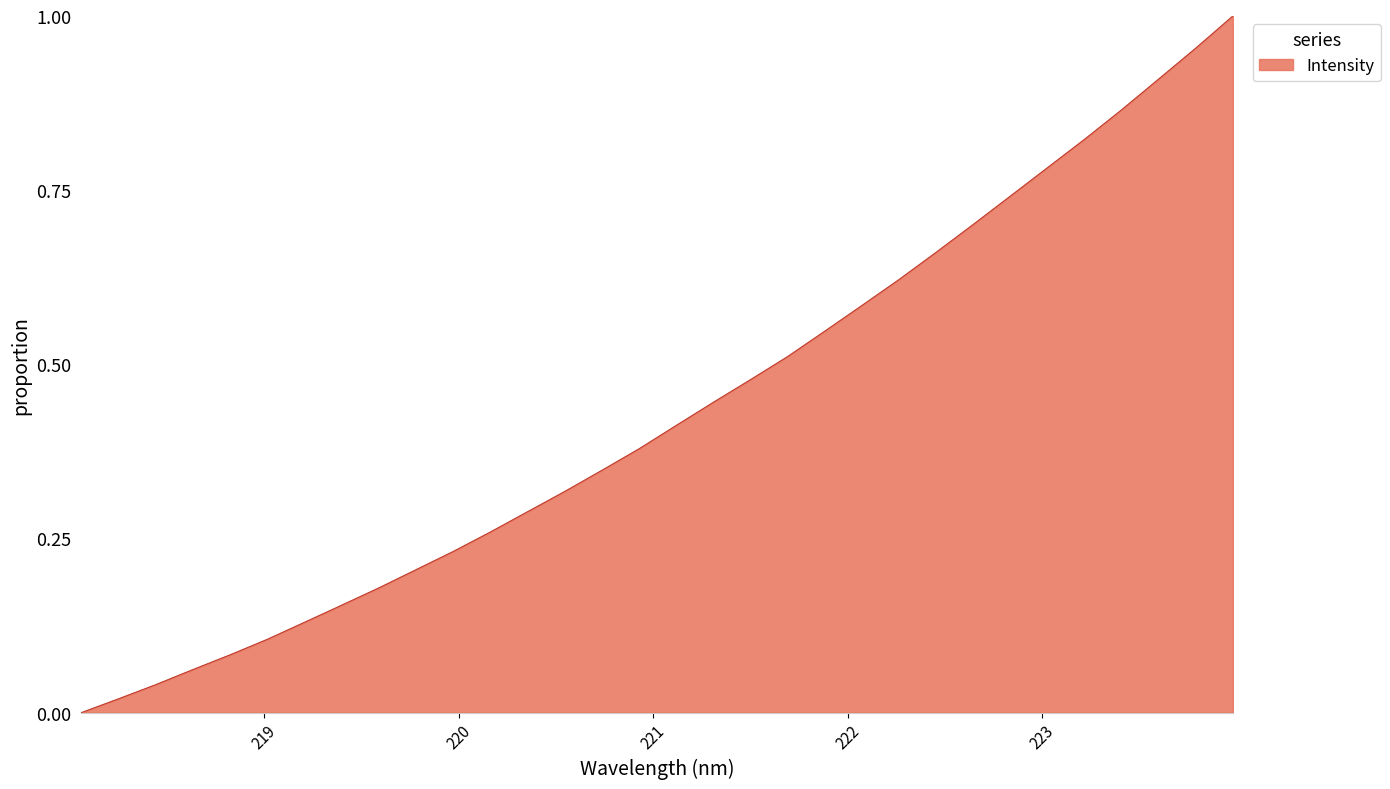

Reading left to right, transcribe all the data shown in this chart.

218.0596=0.0	218.2508=0.0	218.442=0.0	218.6332=0.1	218.8244=0.1	219.0156=0.1	219.2067=0.1	219.3979=0.2	219.589=0.2	219.7801=0.2	219.9712=0.2	220.1623=0.3	220.3533=0.3	220.5444=0.3	220.7354=0.3	220.9264=0.4	221.1174=0.4	221.3083=0.4	221.4993=0.5	221.6902=0.5	221.8812=0.5	222.0721=0.6	222.263=0.6	222.4538=0.7	222.6447=0.7	222.8355=0.7	223.0264=0.8	223.2172=0.8	223.408=0.9	223.5987=0.9	223.7895=1.0	223.9802=1.0